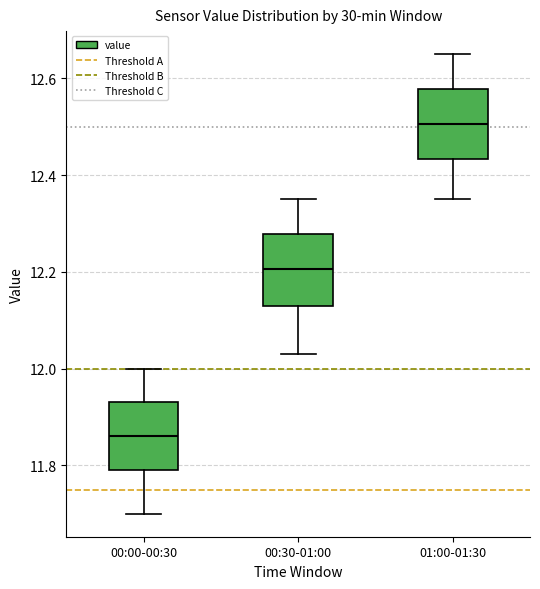

Reading left to right, transcribe this box plot: for each box, give where its median line is, the range the box spans, and where its two whiskers end, as read against the y-axis. The values are not printed on the chart, so give them approximately, as read against the axis.

00:00-00:30: median 11.86, box 11.80 to 11.94, whiskers 11.70 to 12.00
00:30-01:00: median 12.20, box 12.14 to 12.28, whiskers 12.04 to 12.36
01:00-01:30: median 12.50, box 12.44 to 12.58, whiskers 12.36 to 12.66